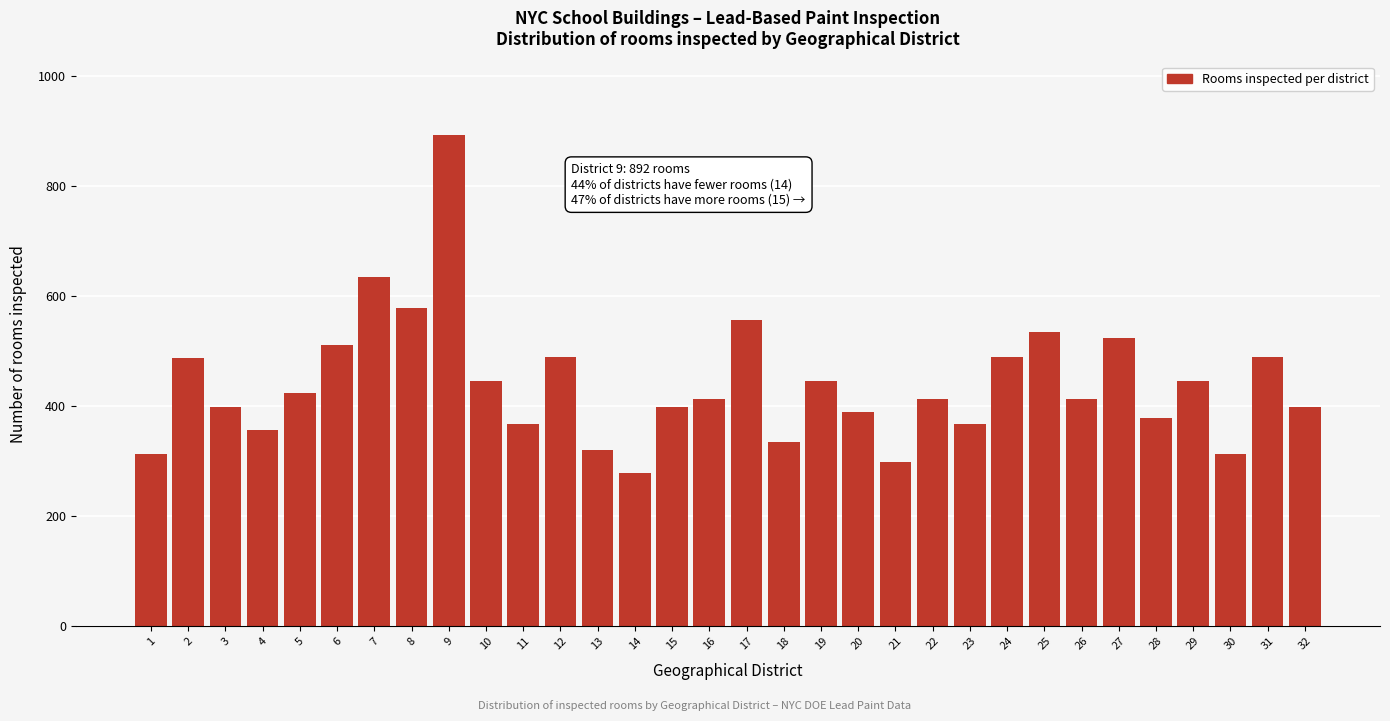

The value at 7 is 634. True or false?

True